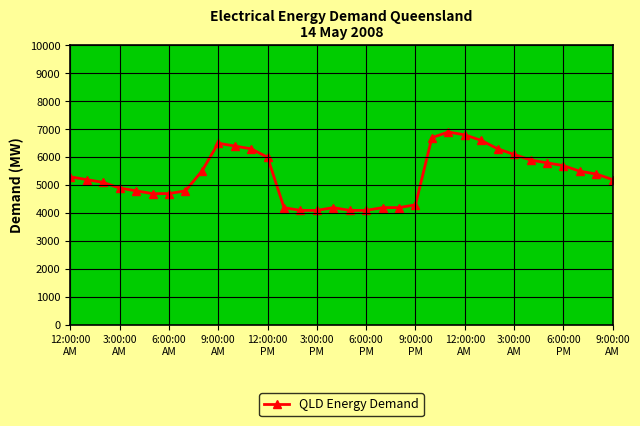

What is the smallest value displayed?

4100